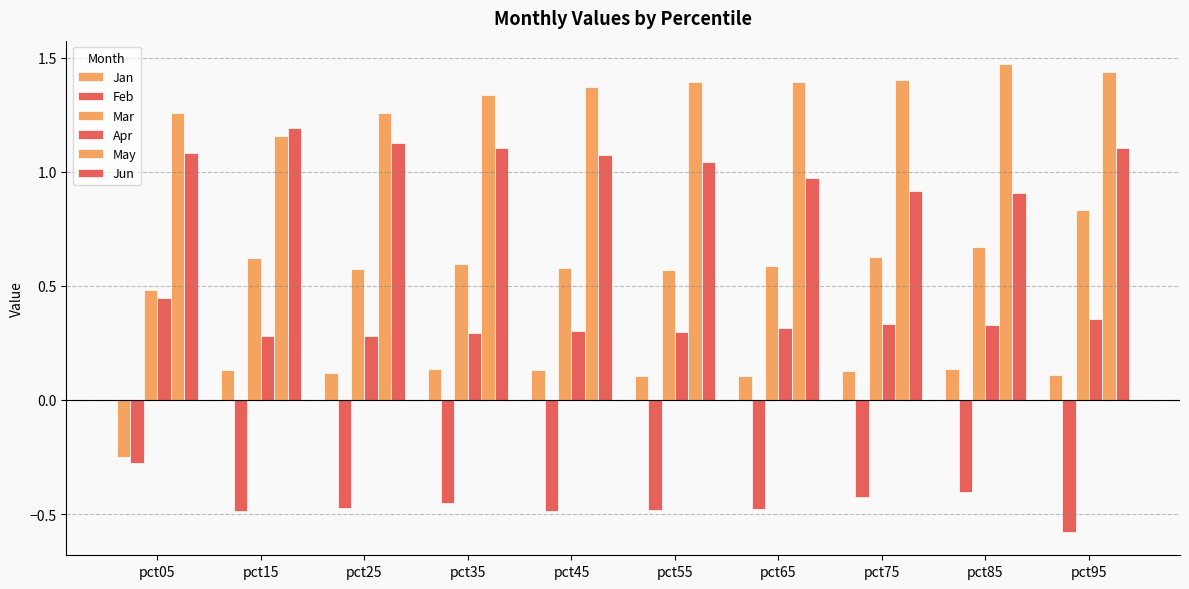

How many bars are there in total?

60